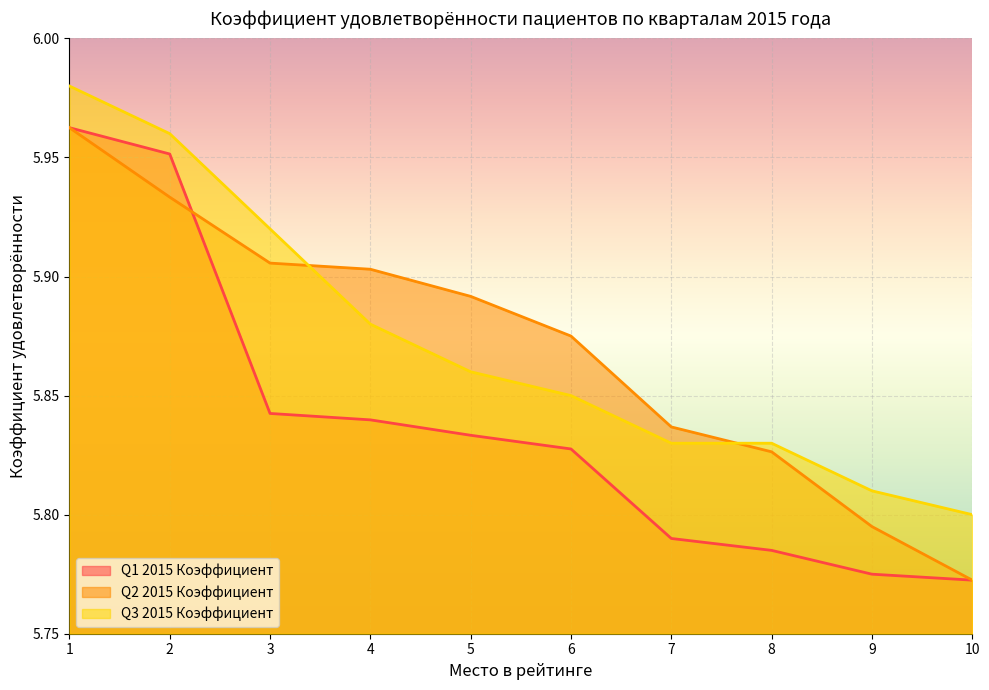

Where is Q1 2015 Коэффициент nearest to the value 5?

10